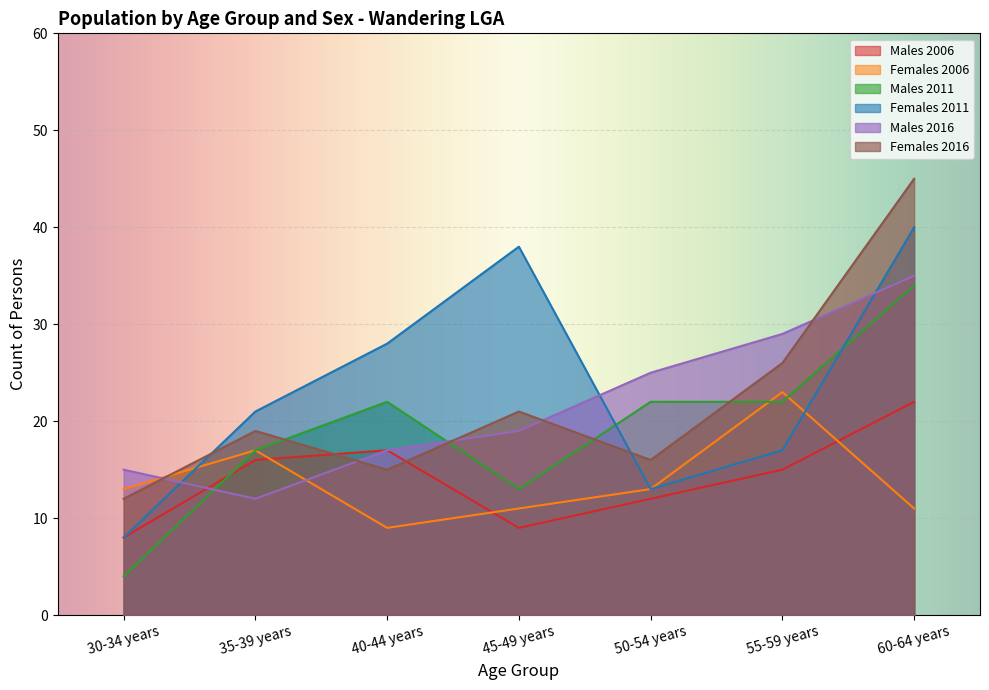

List the series in order of their peak value, lowest first.

Males 2006, Females 2006, Males 2011, Males 2016, Females 2011, Females 2016